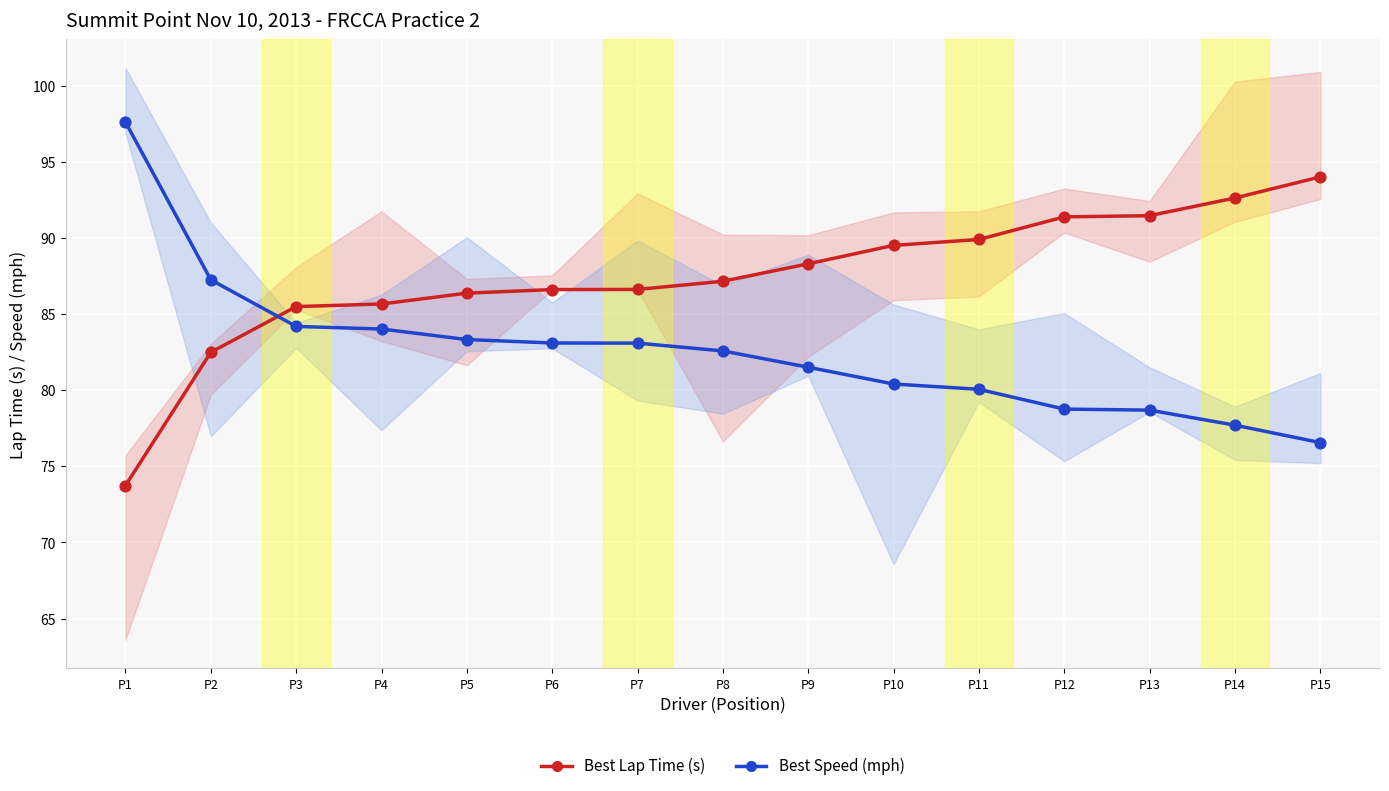

Which series reaches the minimum Y coordinate?

Best Lap Time (s)